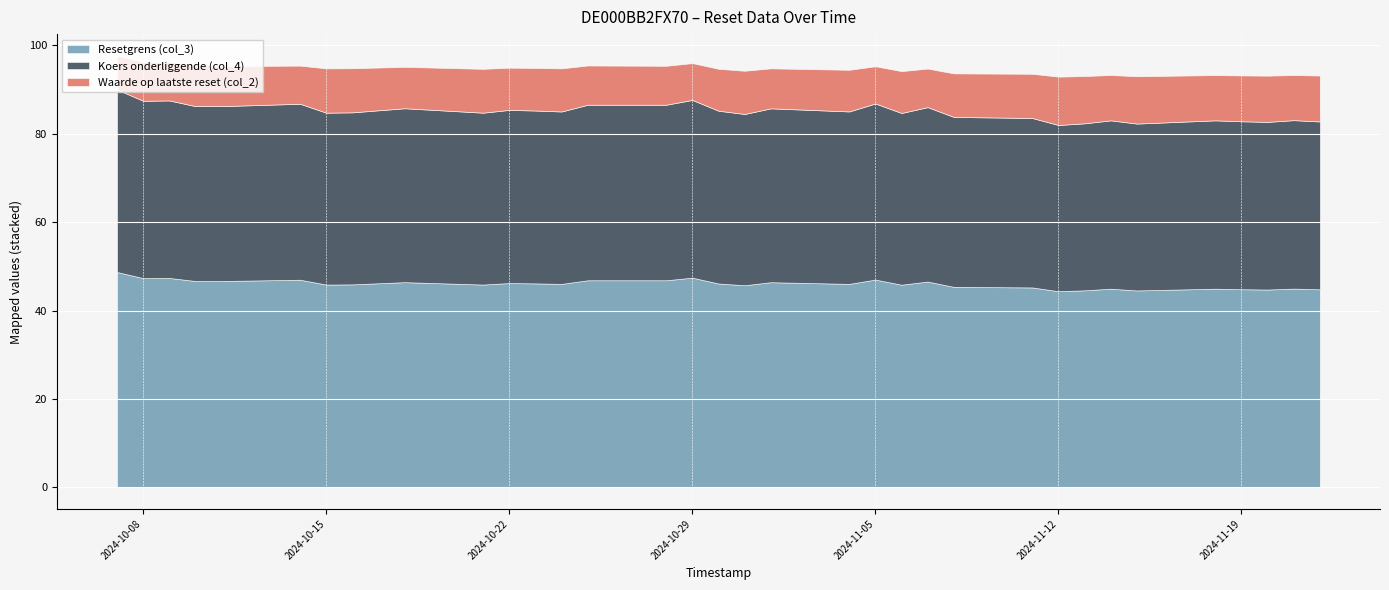

At how many categories does at least one series exceed 20?

34